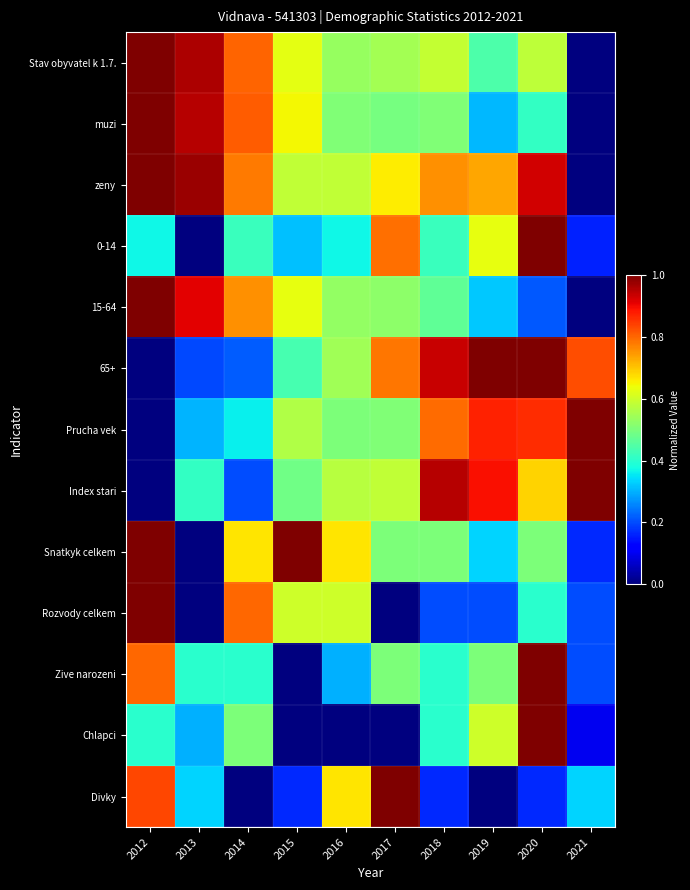

Reading left to right, extract all data points from this chart.

Stav obyvatel k 1.7.: 2012=1.0	2013=1.0	2014=0.8	2015=0.6	2016=0.5	2017=0.5	2018=0.6	2019=0.4	2020=0.6	2021=0.0
muzi: 2012=1.0	2013=1.0	2014=0.8	2015=0.6	2016=0.5	2017=0.5	2018=0.5	2019=0.3	2020=0.4	2021=0.0
zeny: 2012=1.0	2013=1.0	2014=0.8	2015=0.6	2016=0.6	2017=0.7	2018=0.8	2019=0.7	2020=0.9	2021=0.0
0-14: 2012=0.4	2013=0.0	2014=0.4	2015=0.3	2016=0.4	2017=0.8	2018=0.4	2019=0.6	2020=1.0	2021=0.2
15-64: 2012=1.0	2013=0.9	2014=0.8	2015=0.6	2016=0.5	2017=0.5	2018=0.5	2019=0.3	2020=0.2	2021=0.0
65+: 2012=0.0	2013=0.2	2014=0.2	2015=0.4	2016=0.5	2017=0.8	2018=0.9	2019=1.0	2020=1.0	2021=0.8
Prucha vek: 2012=0.0	2013=0.3	2014=0.4	2015=0.6	2016=0.5	2017=0.5	2018=0.8	2019=0.9	2020=0.9	2021=1.0
Index stari: 2012=0.0	2013=0.4	2014=0.2	2015=0.5	2016=0.6	2017=0.6	2018=1.0	2019=0.9	2020=0.7	2021=1.0
Snatkyk celkem: 2012=1.0	2013=0.0	2014=0.7	2015=1.0	2016=0.7	2017=0.5	2018=0.5	2019=0.3	2020=0.5	2021=0.2
Rozvody celkem: 2012=1.0	2013=0.0	2014=0.8	2015=0.6	2016=0.6	2017=0.0	2018=0.2	2019=0.2	2020=0.4	2021=0.2
Zive narozeni: 2012=0.8	2013=0.4	2014=0.4	2015=0.0	2016=0.3	2017=0.5	2018=0.4	2019=0.5	2020=1.0	2021=0.2
Chlapci: 2012=0.4	2013=0.3	2014=0.5	2015=0.0	2016=0.0	2017=0.0	2018=0.4	2019=0.6	2020=1.0	2021=0.1
Divky: 2012=0.8	2013=0.3	2014=0.0	2015=0.2	2016=0.7	2017=1.0	2018=0.2	2019=0.0	2020=0.2	2021=0.3